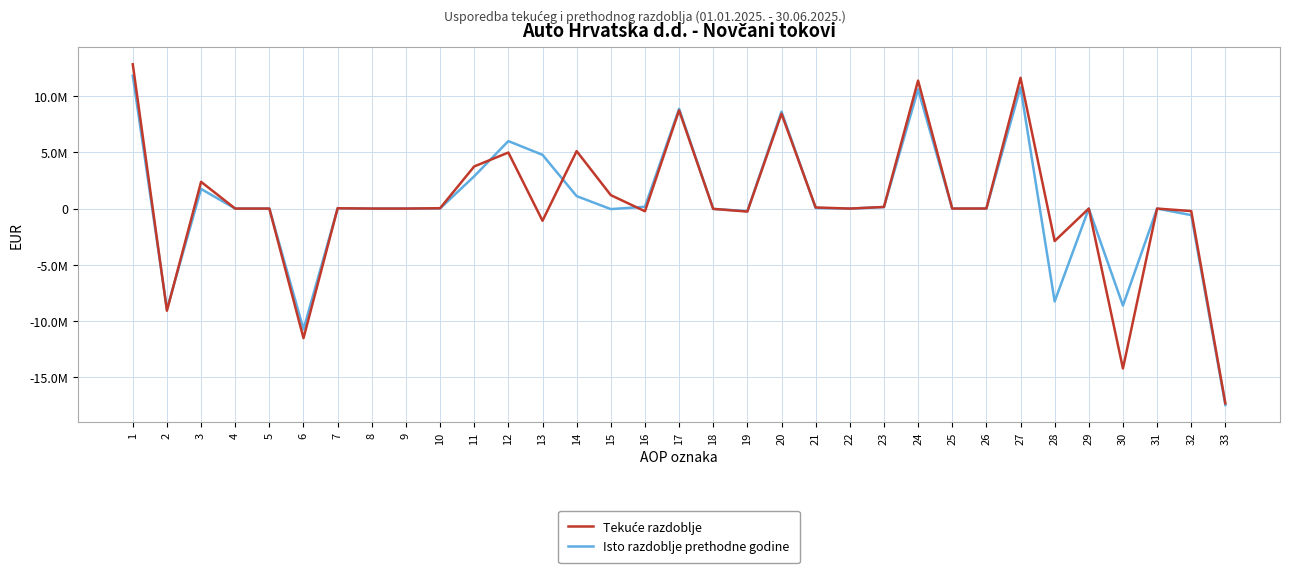

True or false: Isto razdoblje prethodne godine has more than 2 points higher than both neighbors.

True